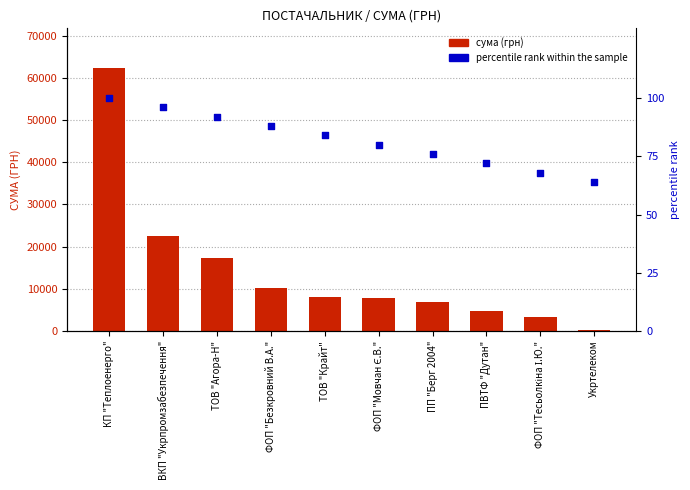

Which series reaches the minimum Y coordinate?

percentile rank within the sample